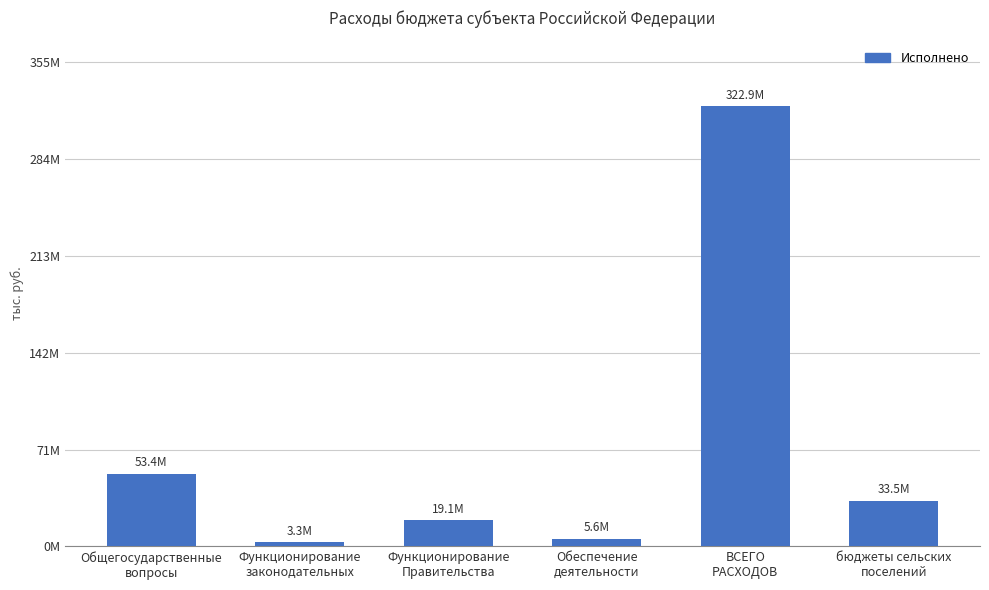

Does the chart contain any negative values?

No